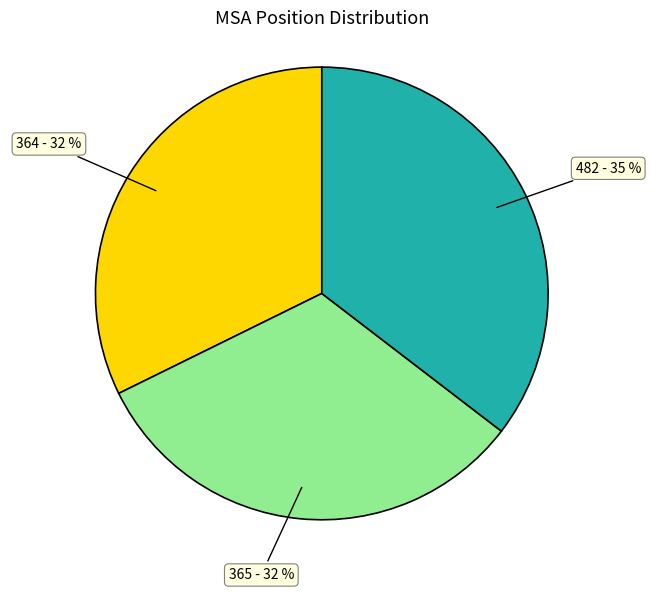

Is there a majority slice in this chart?

No